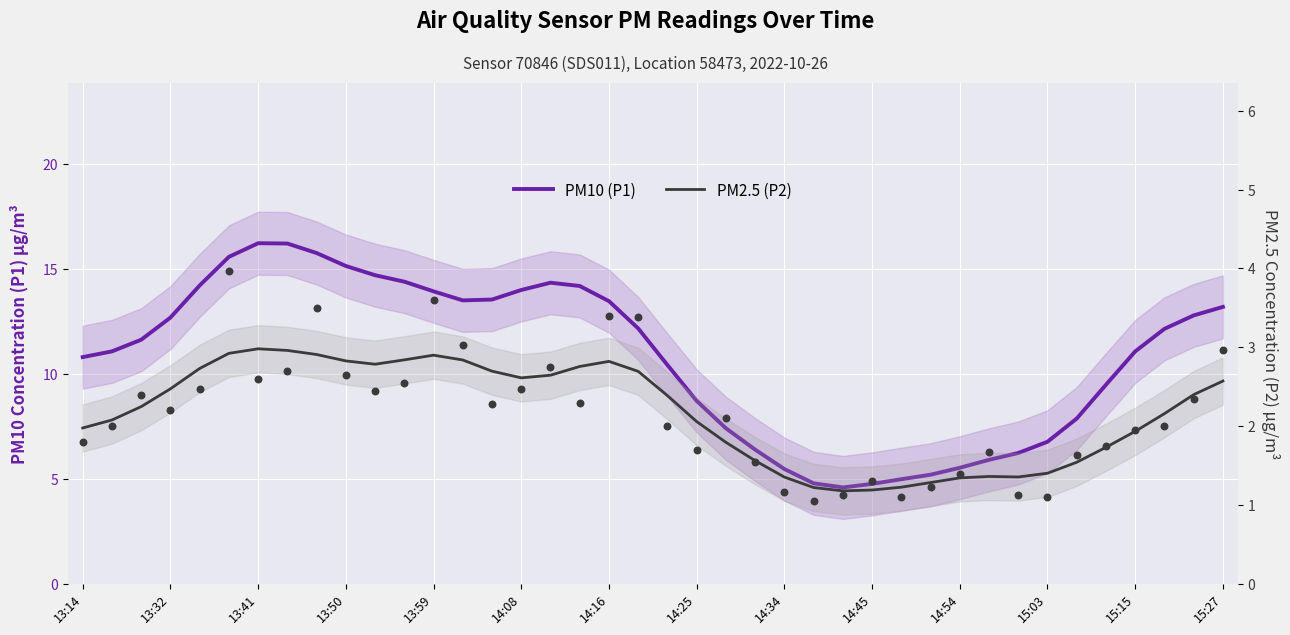

Which series has the largest total across all categories?

PM10 (P1)